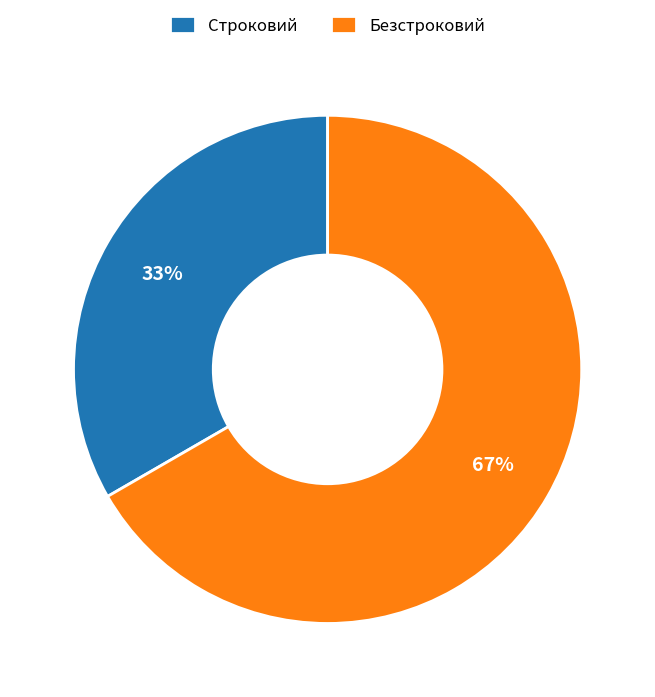

What is the majority slice?

Безстроковий